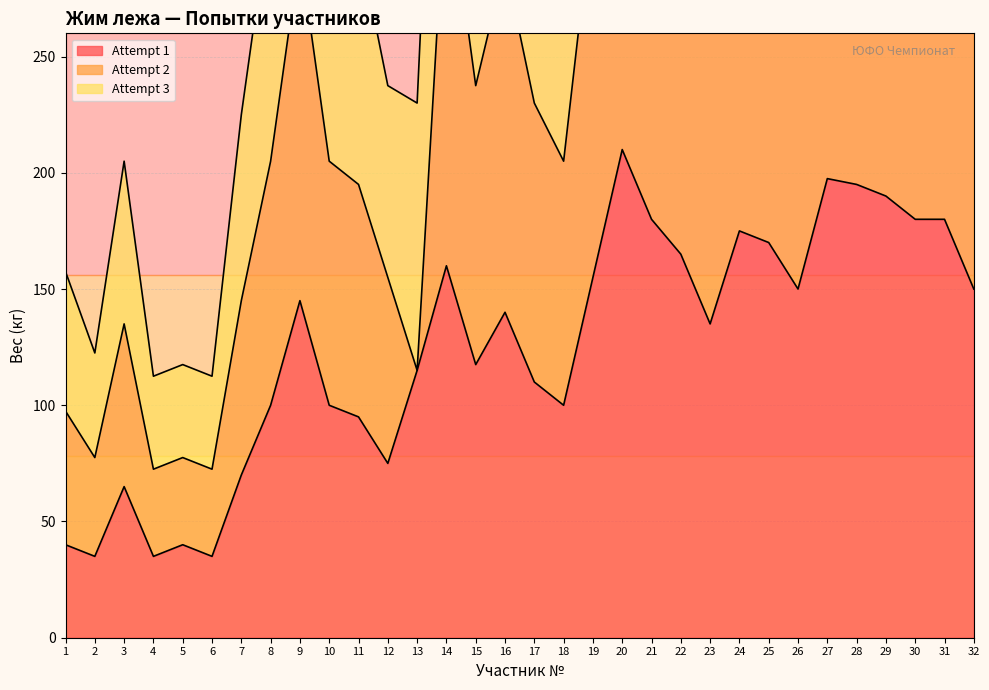

At which category does Attempt 3 reach its first local peak?

3